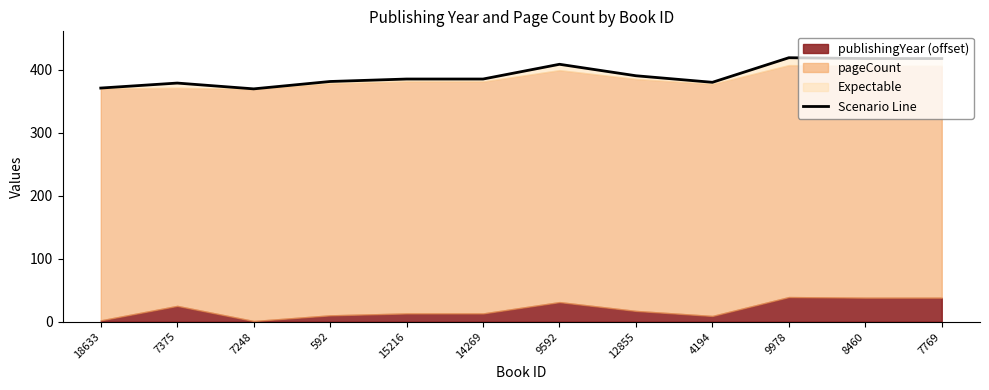

True or false: the data shows 381.0 at 592.

True